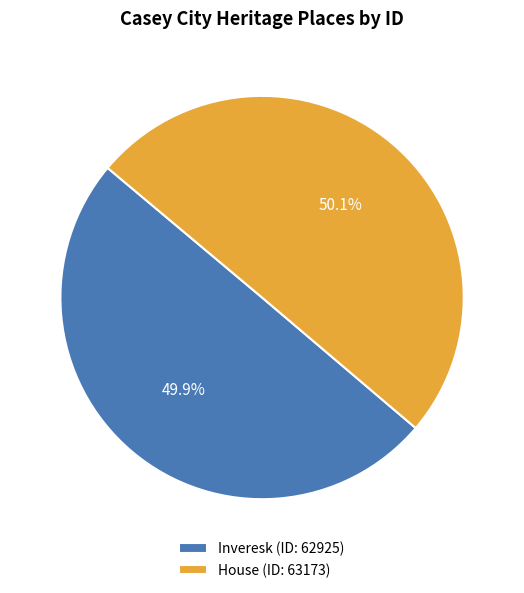

How many slices are in this pie chart?

2